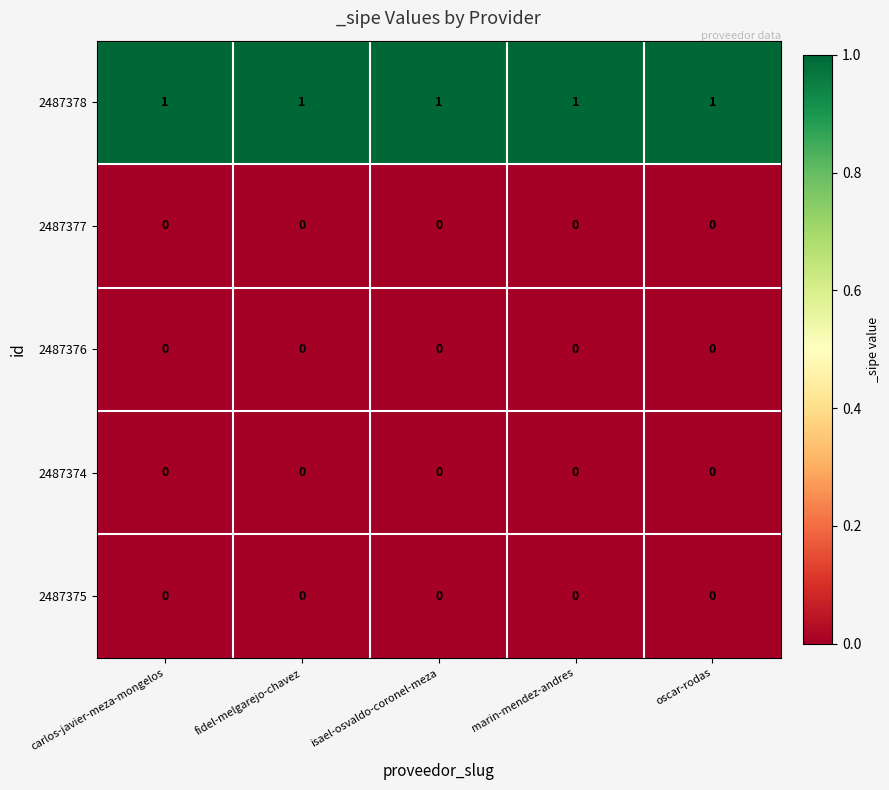

Which series has the largest total across all categories?

2487378